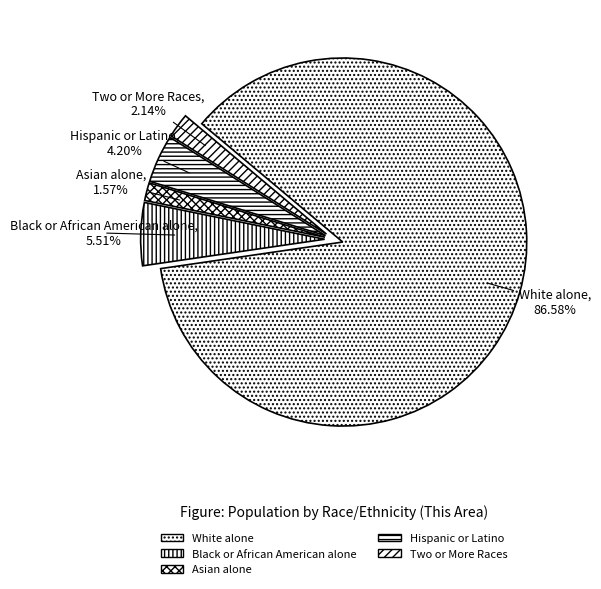

Which slice is the smallest?

Asian alone